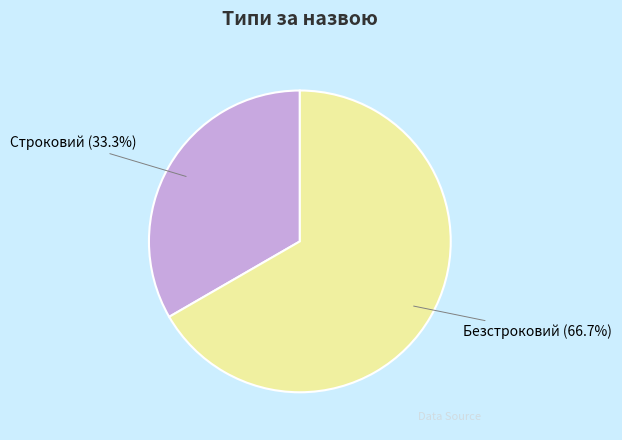

True or false: Строковий accounts for 33% of the total.

True